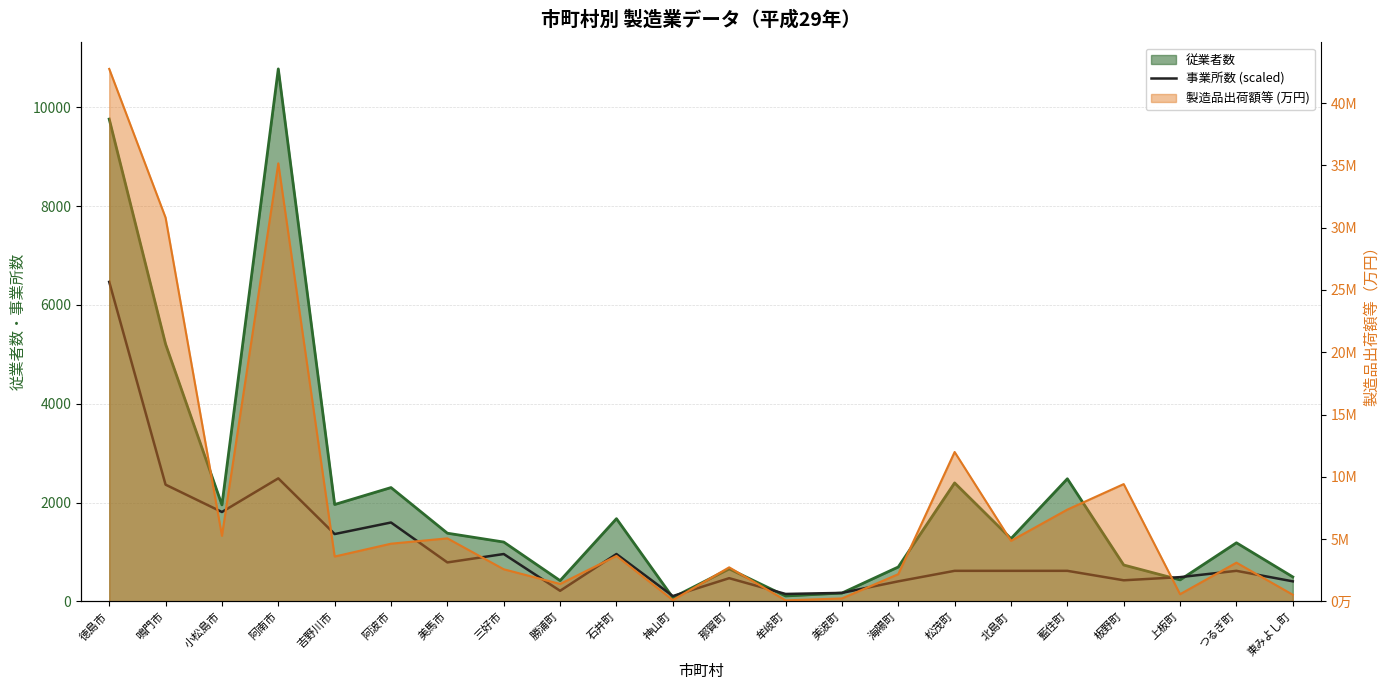

What is the maximum value shown in the chart?

6468.0